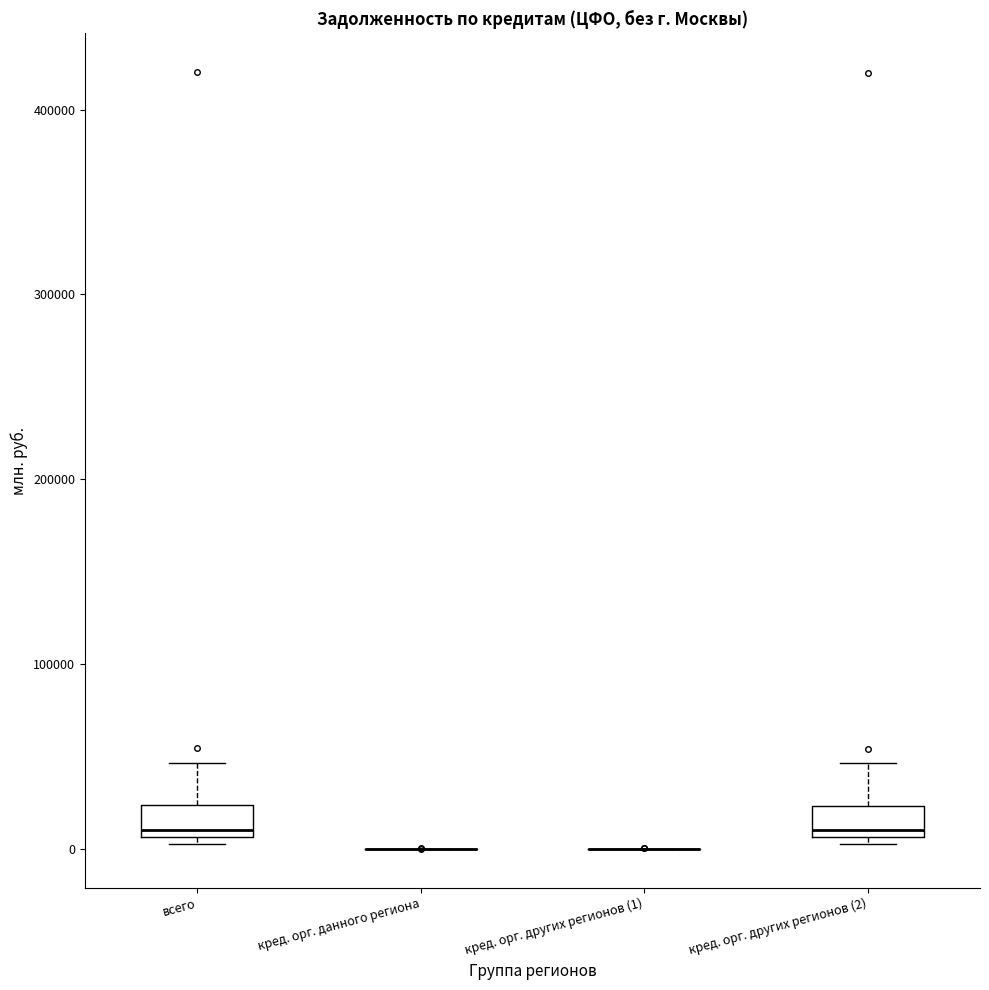

Reading left to right, read every box against the y-axis: the position of its median line, the range the box covers, and the ends of its whiskers. The values are not printed on the chart, so give them approximately, as read against the axis.

всего: median 10000 (just above the box's lower edge), box 10000 to 20000, whiskers 0 to 50000
кред. орг. данного региона: box collapsed to a line at 0, whiskers 0 to 0
кред. орг. других регионов (1): box collapsed to a line at 0, whiskers 0 to 0
кред. орг. других регионов (2): median 10000 (just above the box's lower edge), box 10000 to 20000, whiskers 0 to 50000